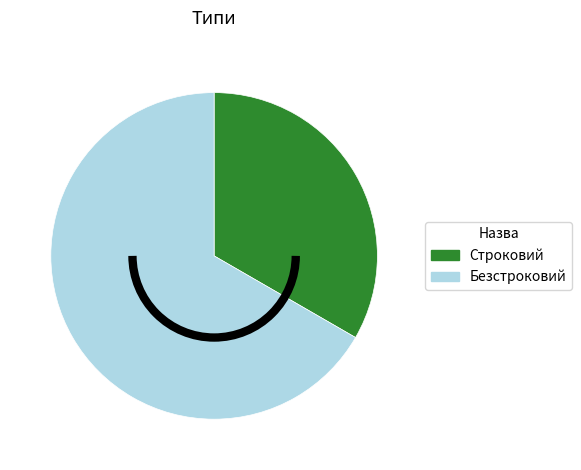

The Безстроковий slice represents 67% of the pie. True or false?

True